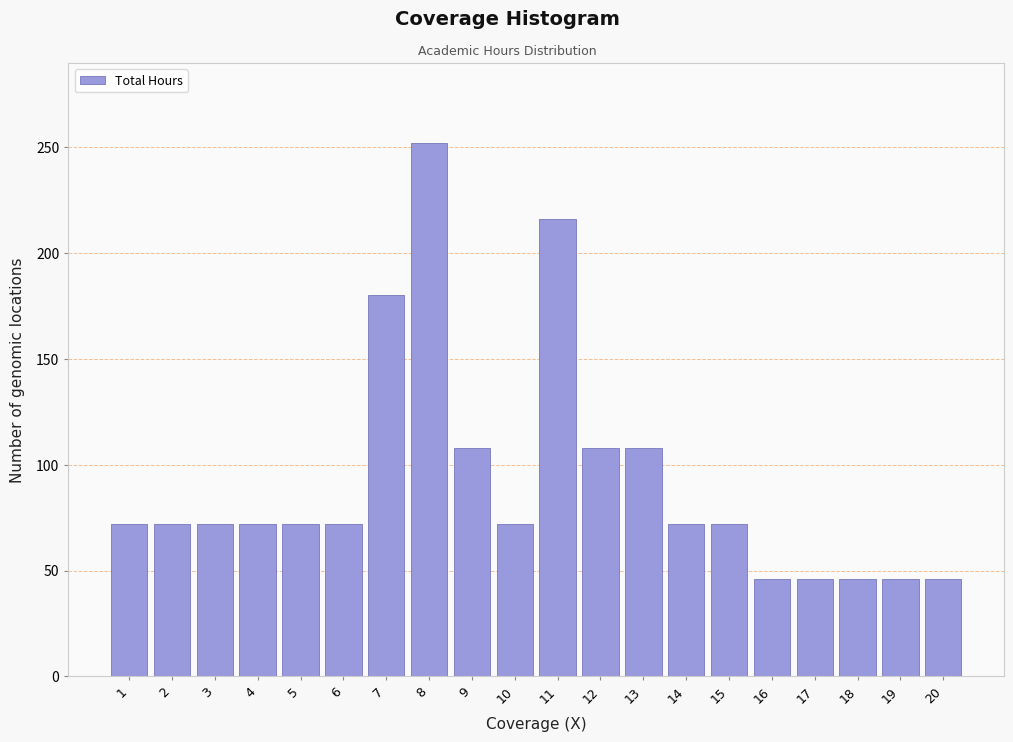

Reading left to right, extract all data points from this chart.

1=72	2=72	3=72	4=72	5=72	6=72	7=180	8=252	9=108	10=72	11=216	12=108	13=108	14=72	15=72	16=46	17=46	18=46	19=46	20=46